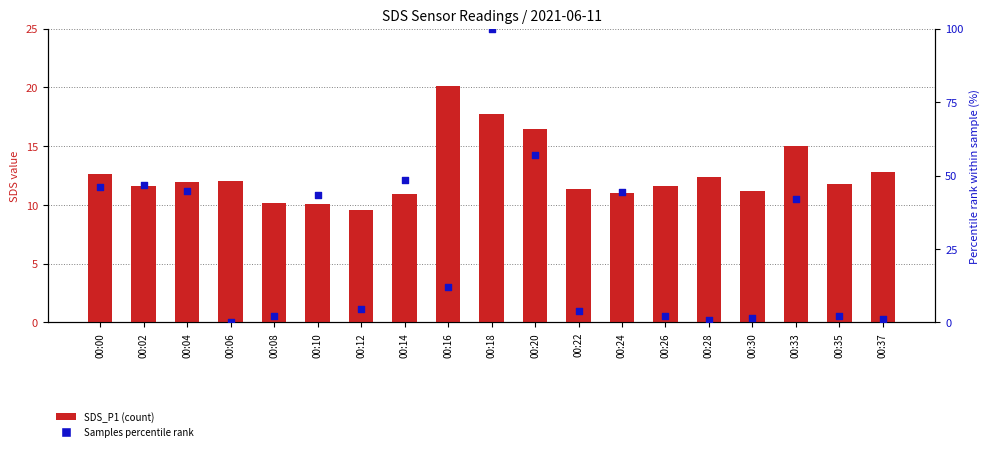

What is the total value across all series at 00:00?

58.8